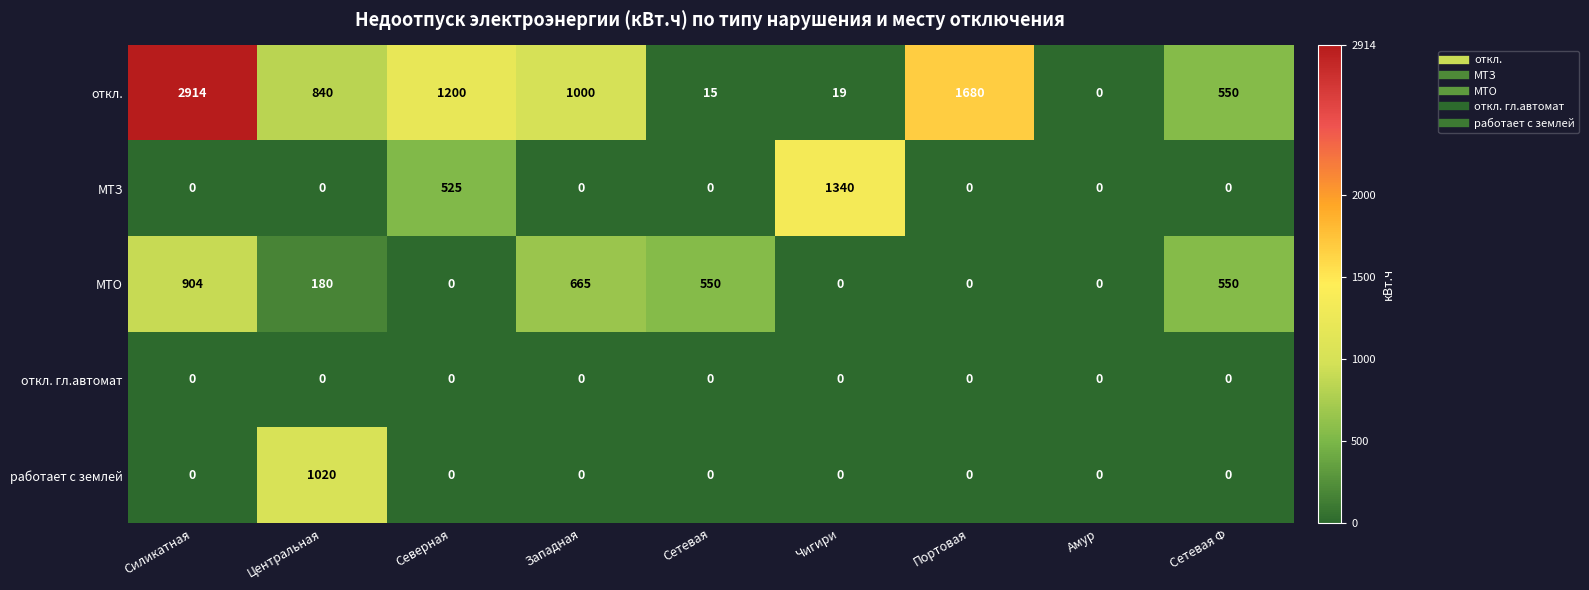

List the series in order of their peak value, lowest first.

откл. гл.автомат, МТО, работает с землей, МТЗ, откл.